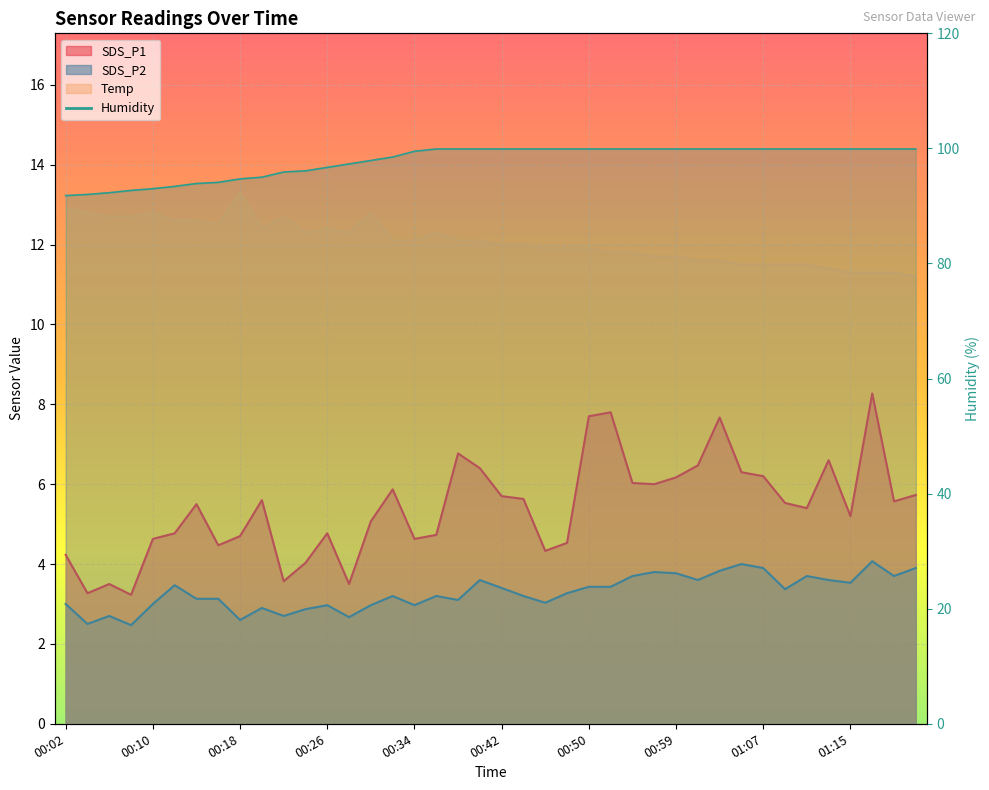

What is the lowest value of the SDS_P2 series?

2.5